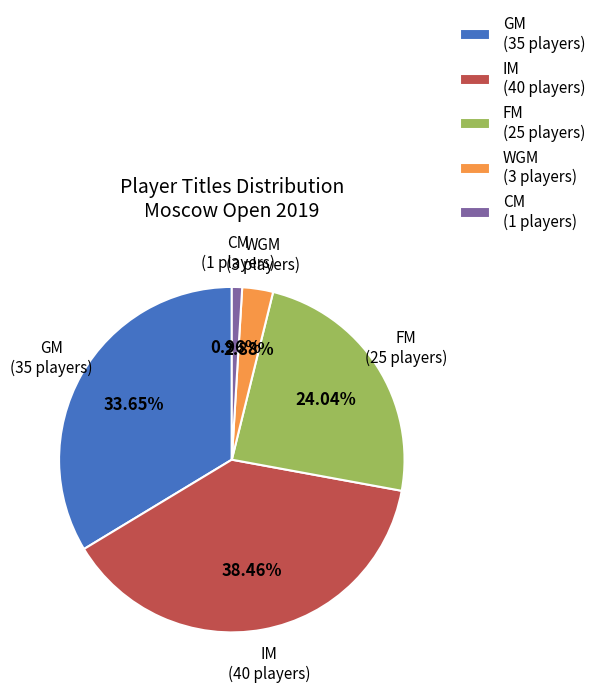

Approximately how many times larger is the value at GM (35 players) compared to WGM (3 players)?

11.7